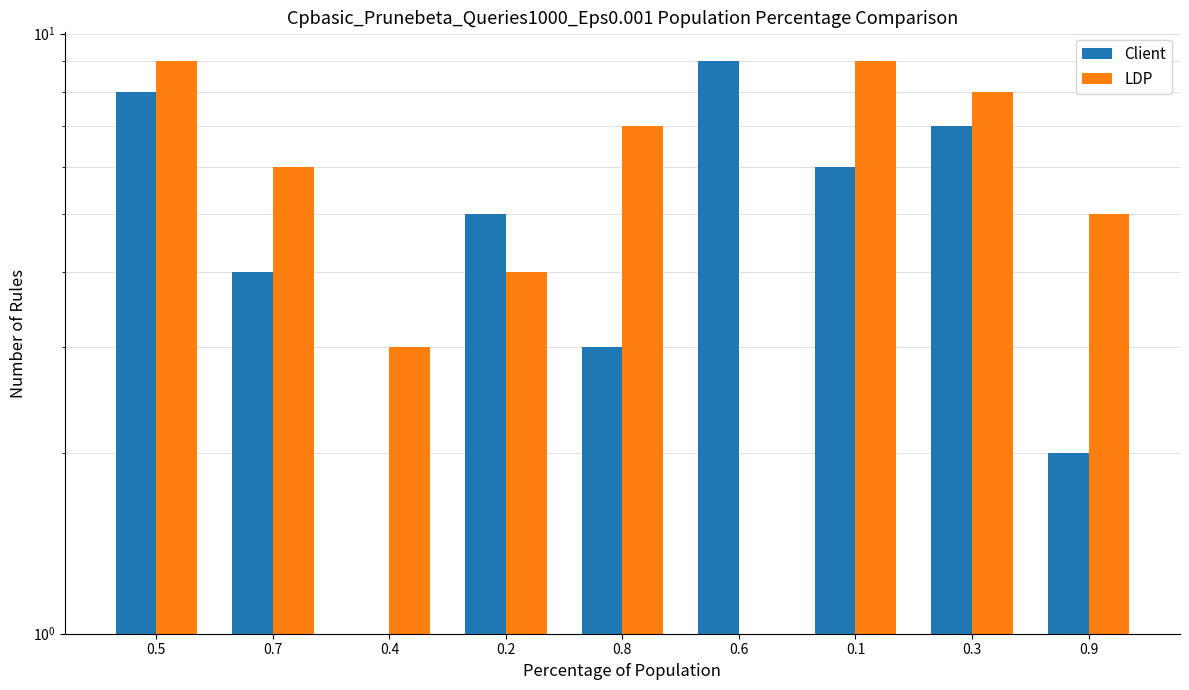

At which label does Client first exceed 5?

0.5